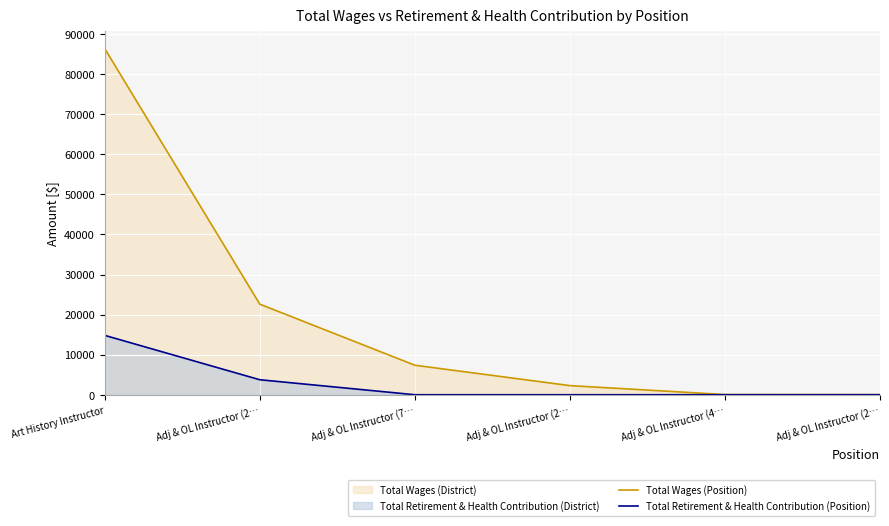

Is the value of Total Wages (Position) at Adj & OL Instructor (4… greater than the value of Total Retirement & Health Contribution (Position) at Adj & OL Instructor (7…?

Yes